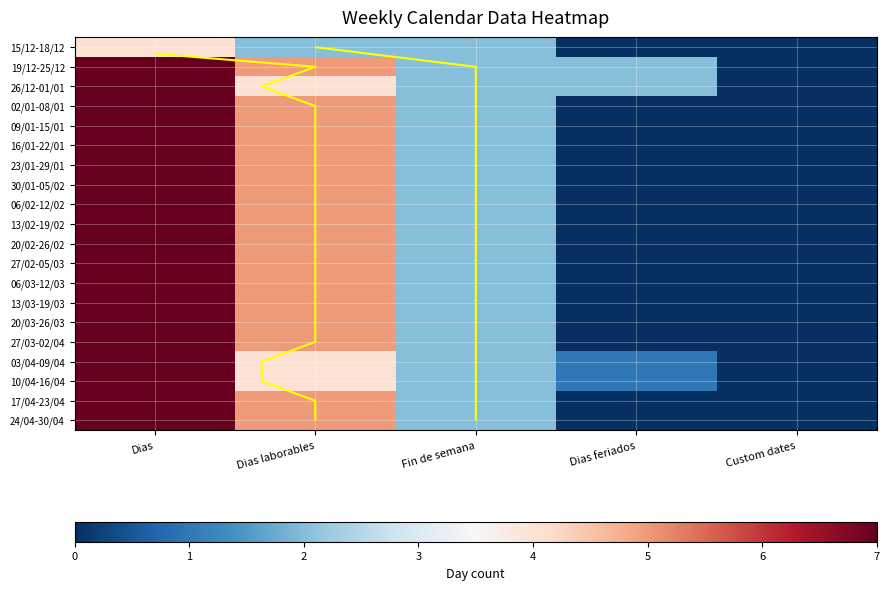

Between Dias laborables and Custom dates, which series saw the biggest shift?

19/12-25/12